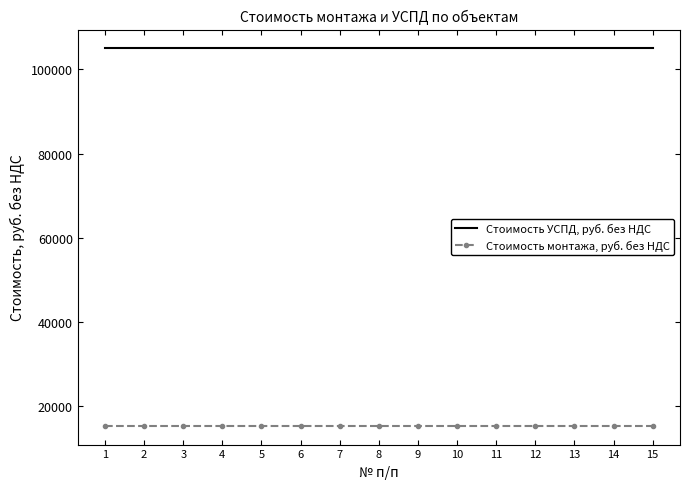

What is the spread (max minus min) of values at 6?

89733.9